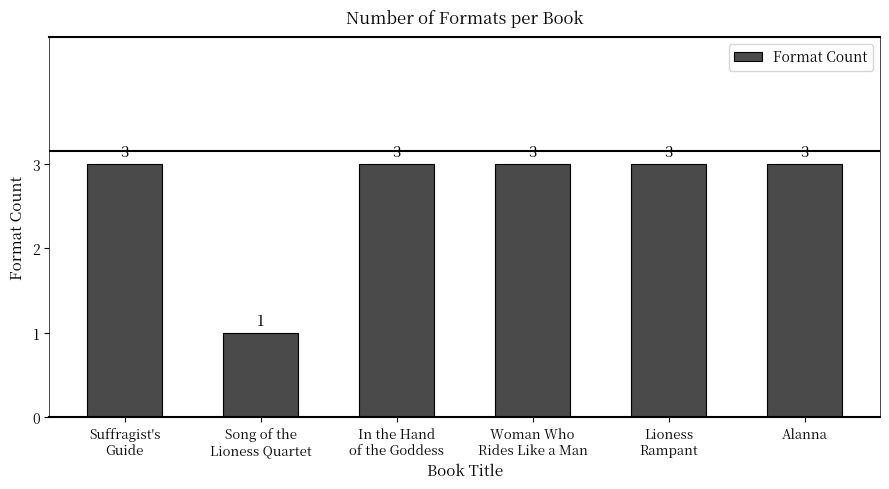

The value at In the Hand
of the Goddess is 5. True or false?

False